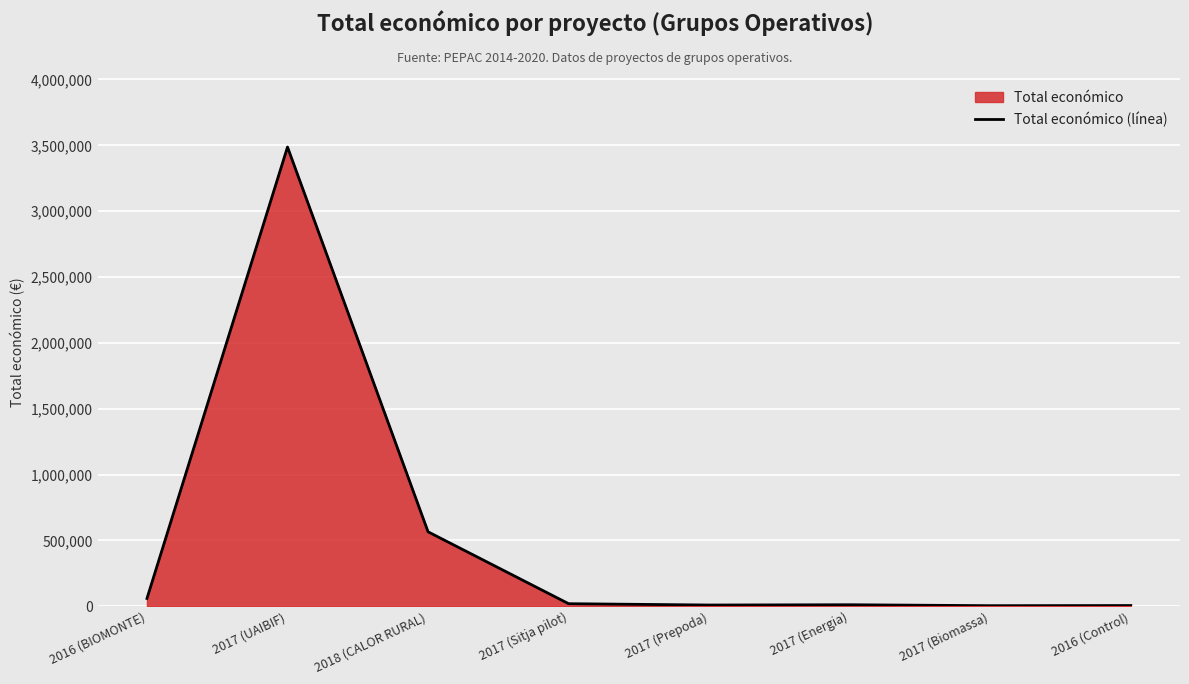

The chart shows a value of 3487018 at 2017 (UAIBIF). True or false?

True